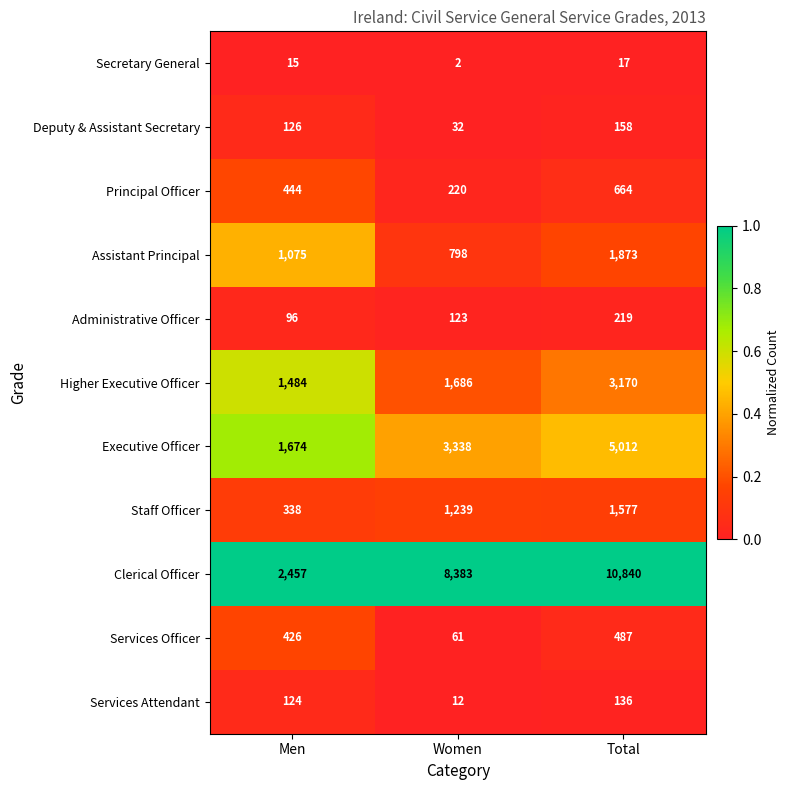

Rank the series by their maximum value, from lowest to highest.

Secretary General, Services Attendant, Deputy & Assistant Secretary, Administrative Officer, Services Officer, Principal Officer, Staff Officer, Assistant Principal, Higher Executive Officer, Executive Officer, Clerical Officer